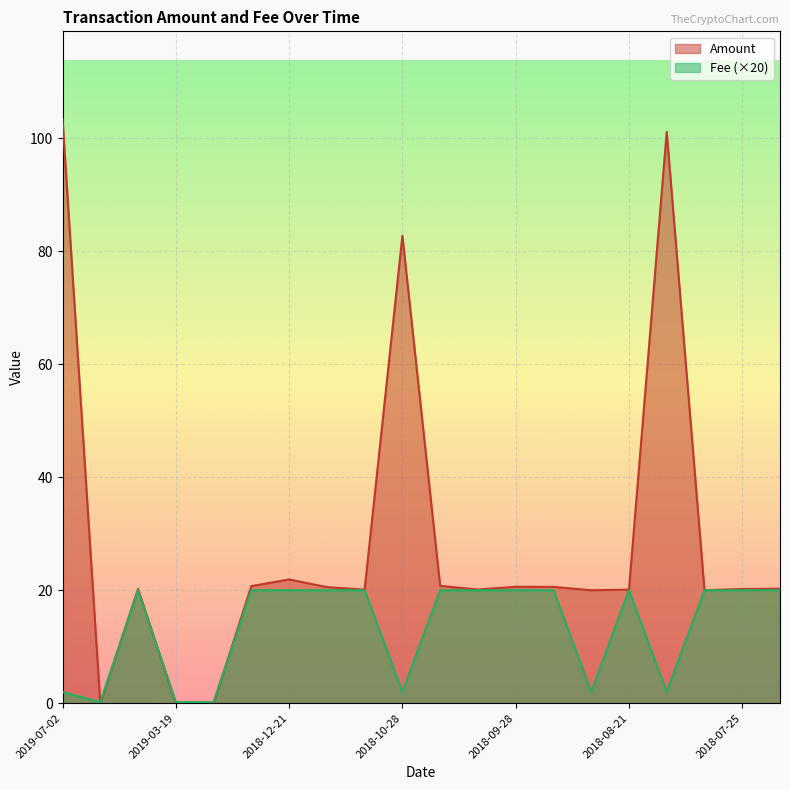

What is the label of the 9th point from the left?

2018-11-07